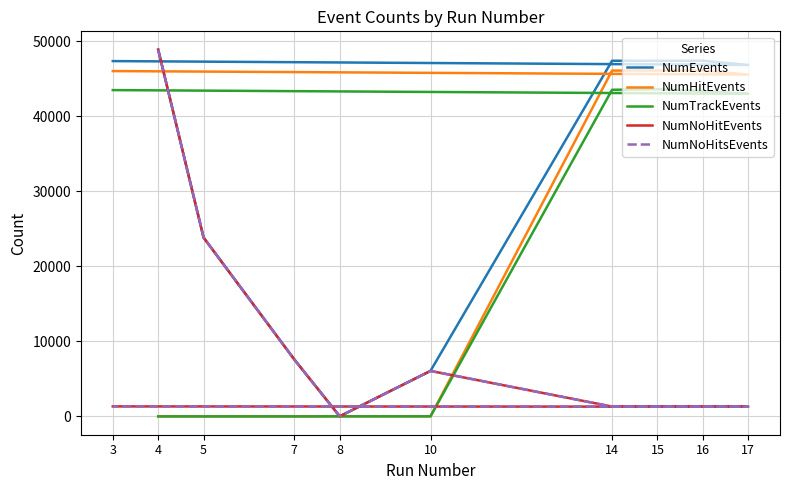

Which series has the largest total across all categories?

NumEvents